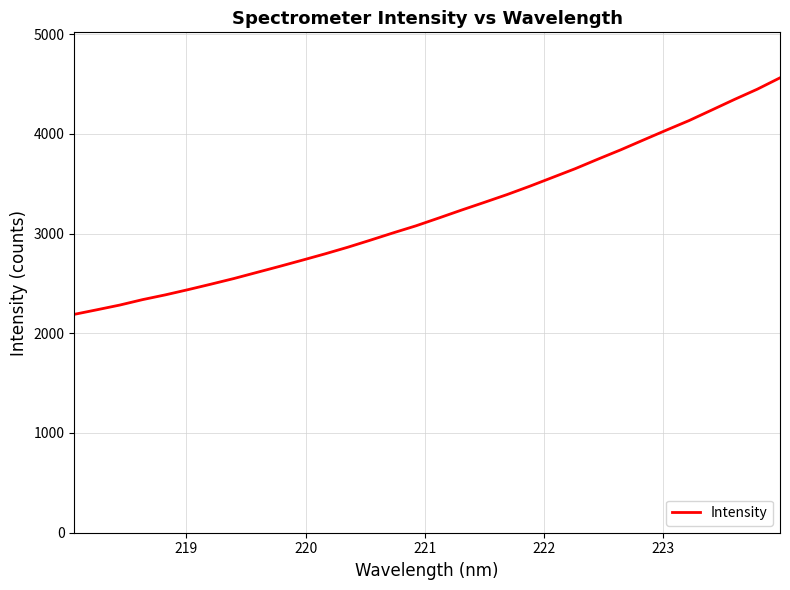

True or false: there are more than 2 points higher than both neighbors.

False